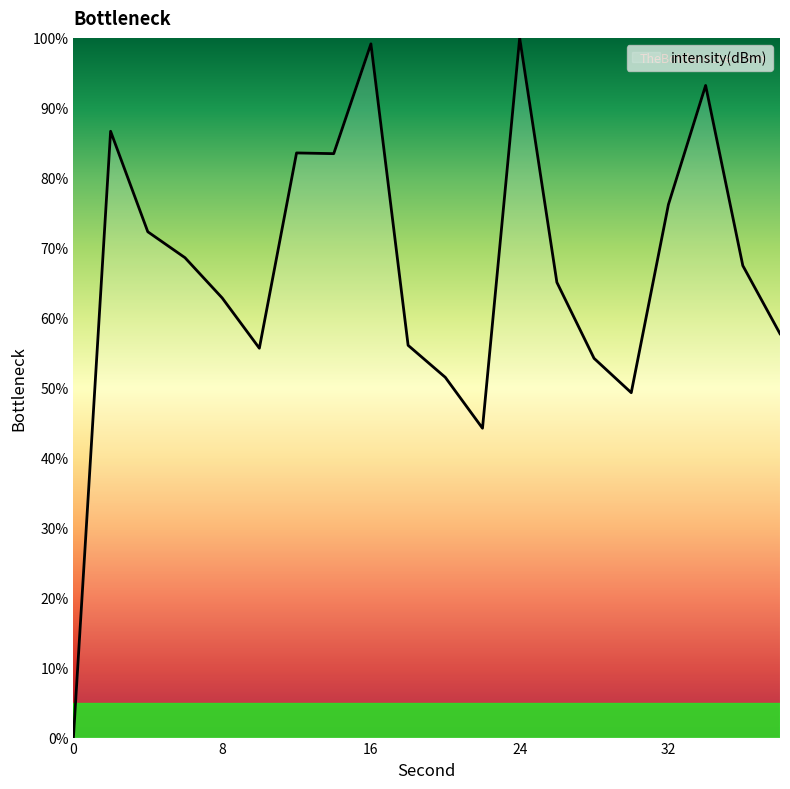

What is the difference between the maximum and minimum values?

100.0